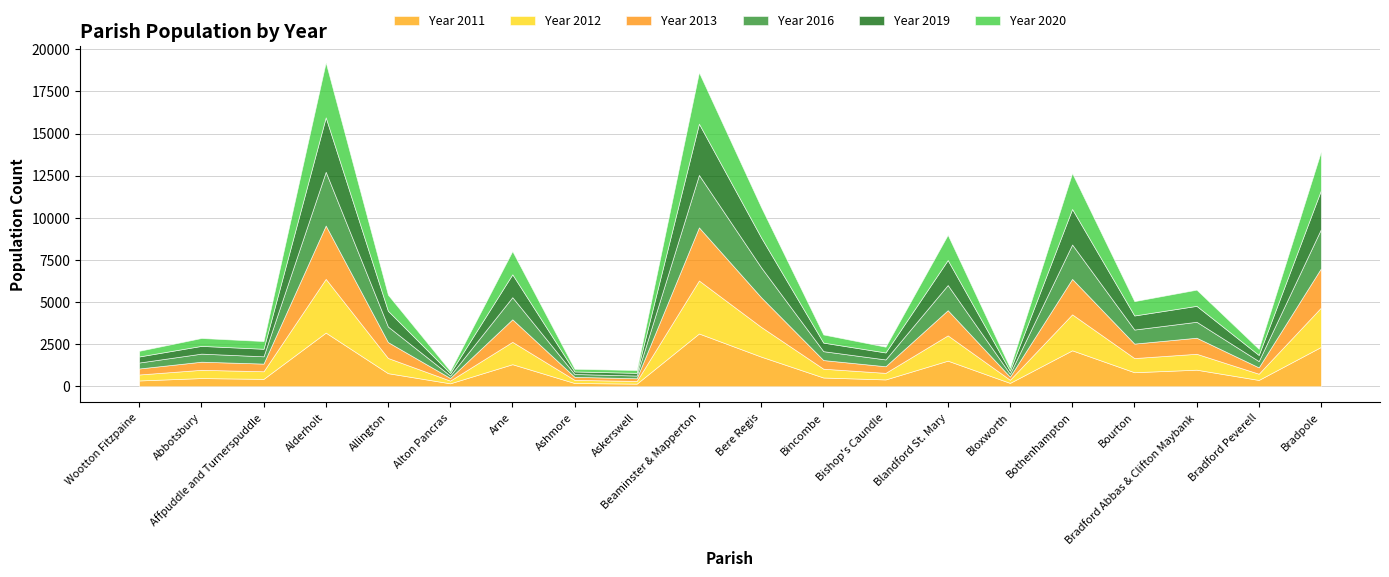

Which has a higher value, Beaminster & Mapperton or Alton Pancras?

Beaminster & Mapperton